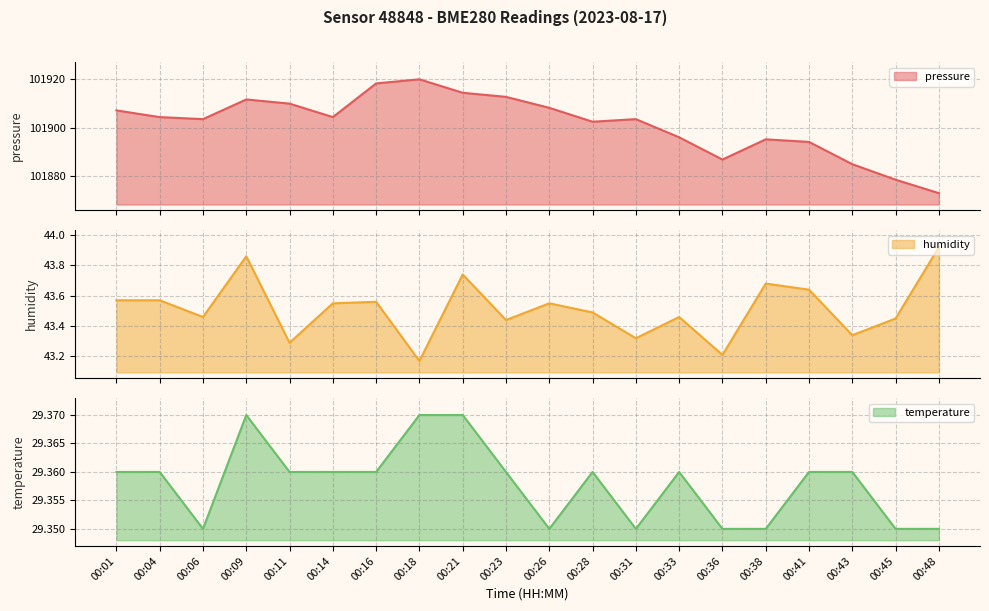

What is the spread (max minus min) of values at 00:26?

101878.8